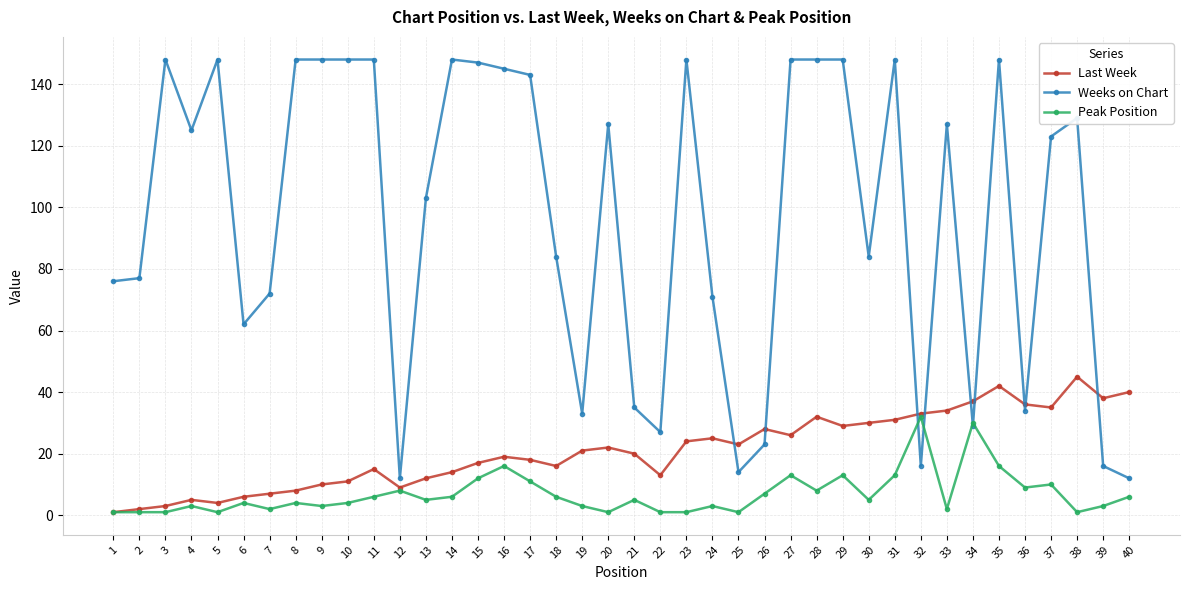

Is it true that Peak Position equals 1 at 40?

False